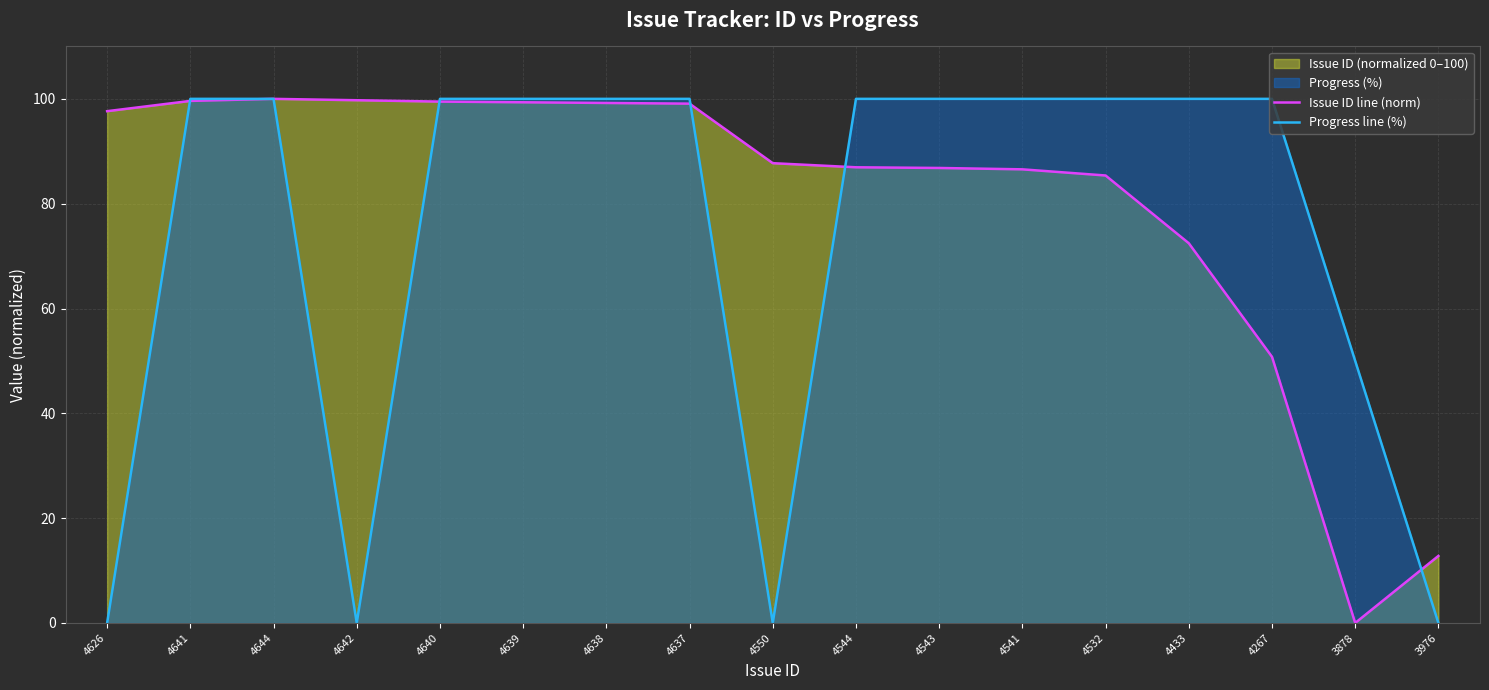

True or false: Issue ID line (norm) has a value of 72.5 at 4433.

True